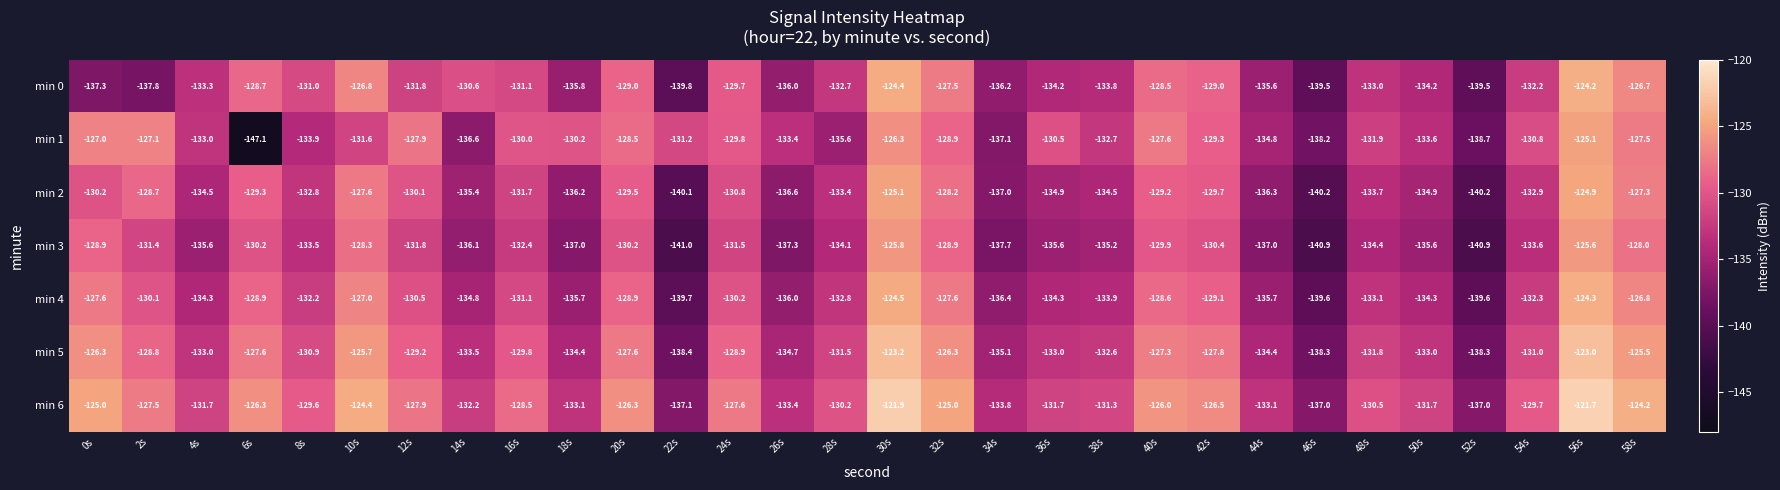

How many values in the min 6 series exceed -129?

14